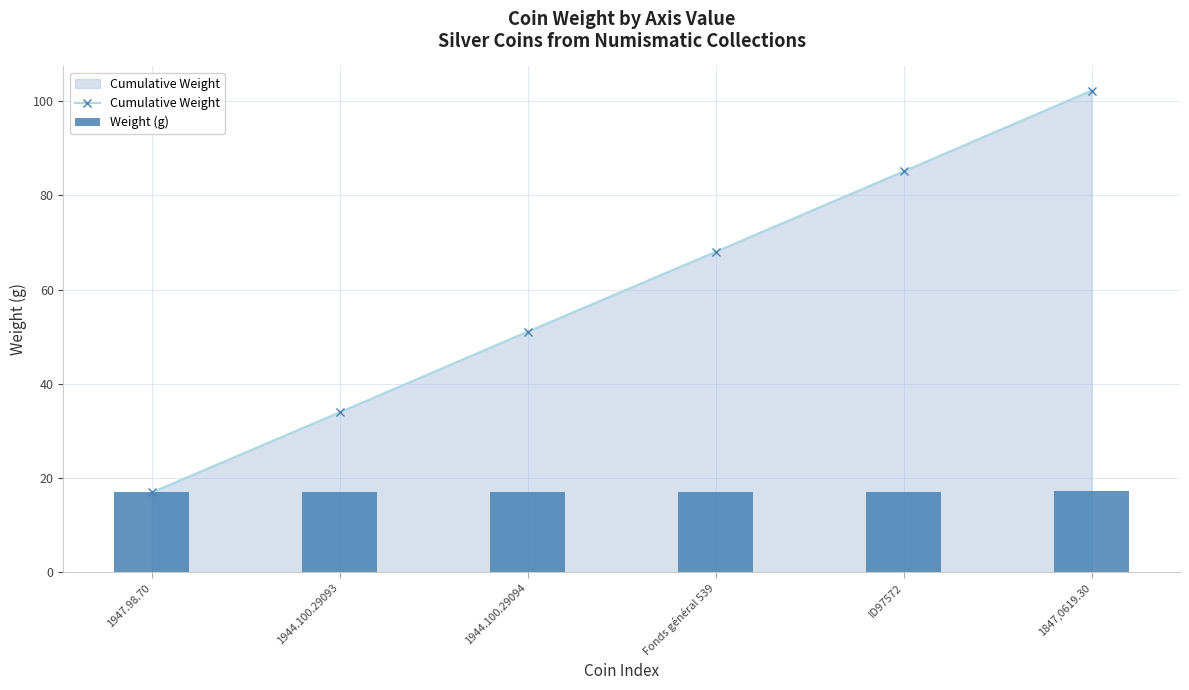

Does the chart contain stacked bars?

No